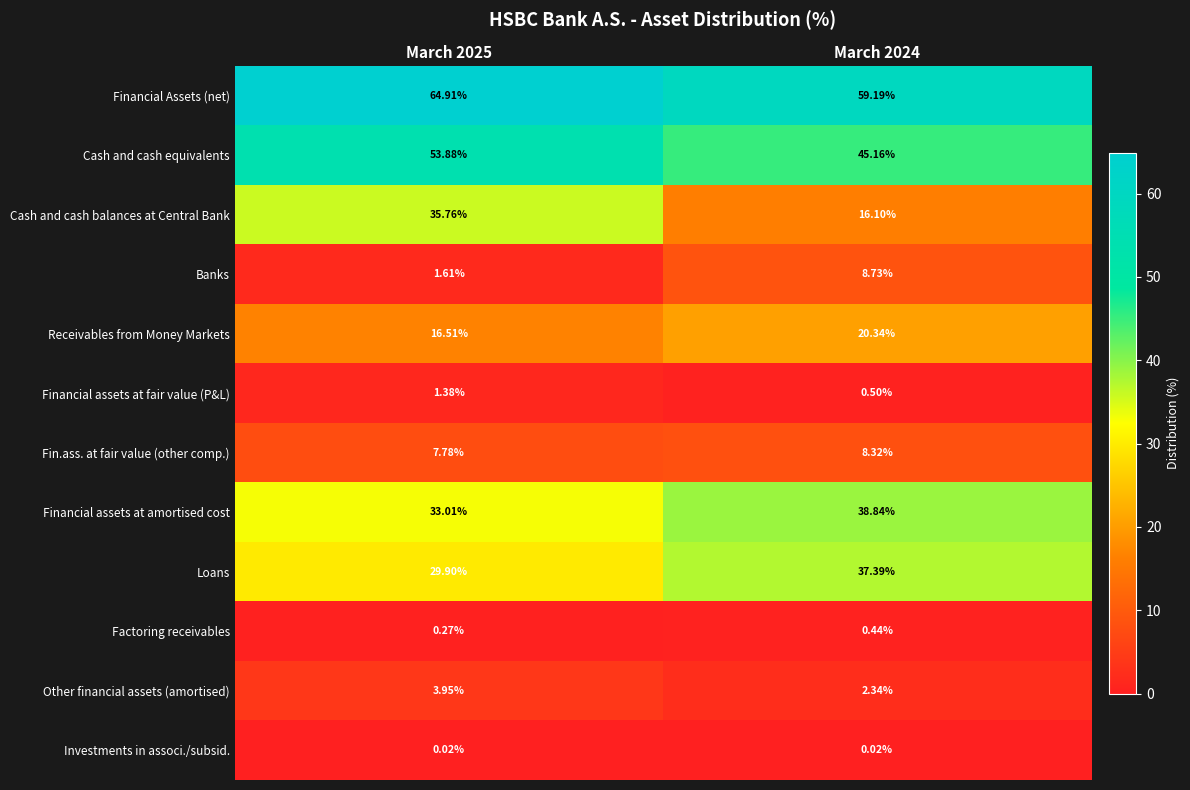

Rank the series at March 2025 from highest to lowest value.

Financial Assets (net), Cash and cash equivalents, Cash and cash balances at Central Bank, Financial assets at amortised cost, Loans, Receivables from Money Markets, Fin.ass. at fair value (other comp.), Other financial assets (amortised), Banks, Financial assets at fair value (P&L), Factoring receivables, Investments in associ./subsid.